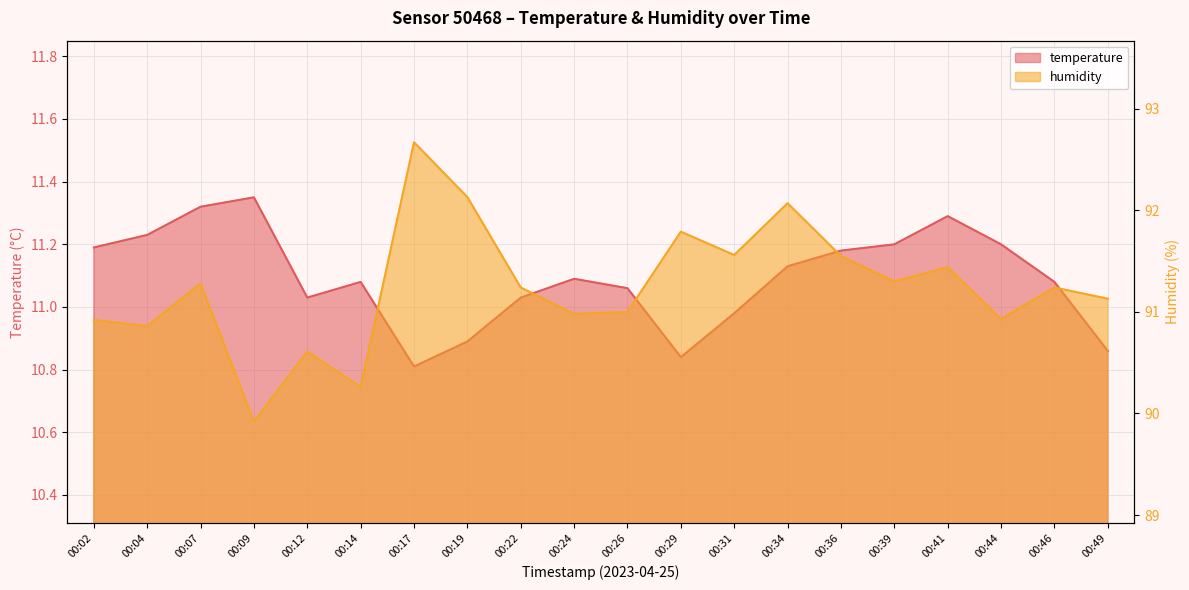

List the series in order of their peak value, lowest first.

temperature, humidity